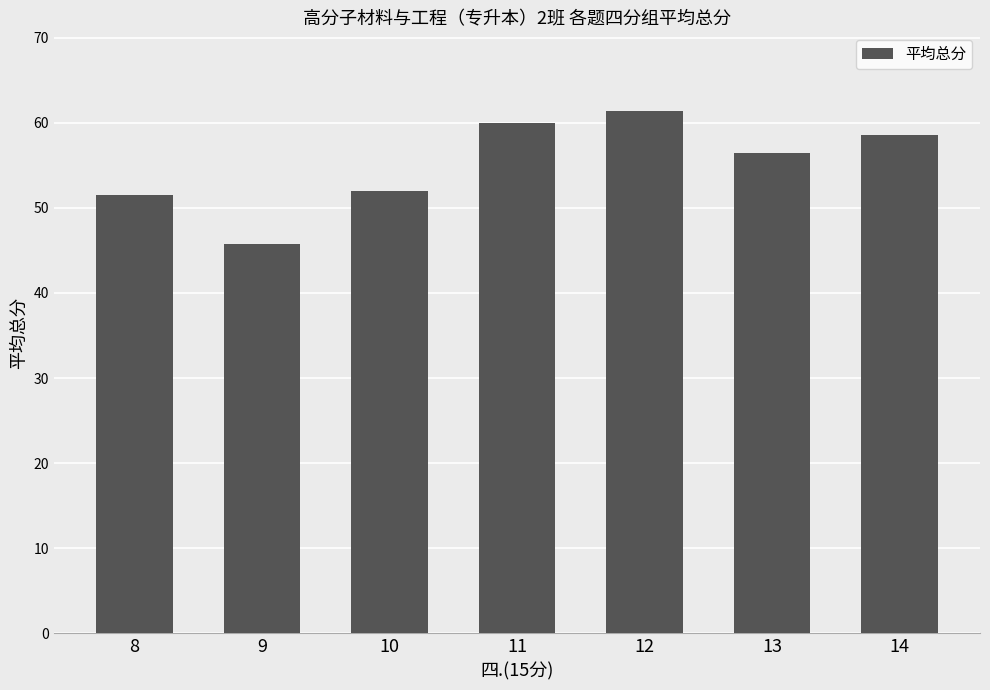

Which category has the lowest value across all series?

9